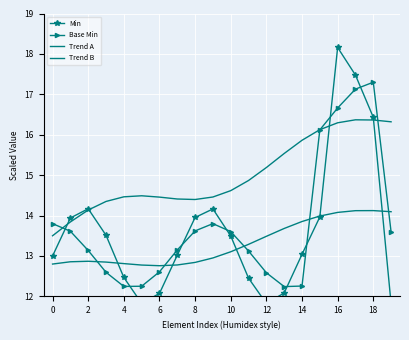

What is the difference between the maximum and minimum values in the Min series?

6.3